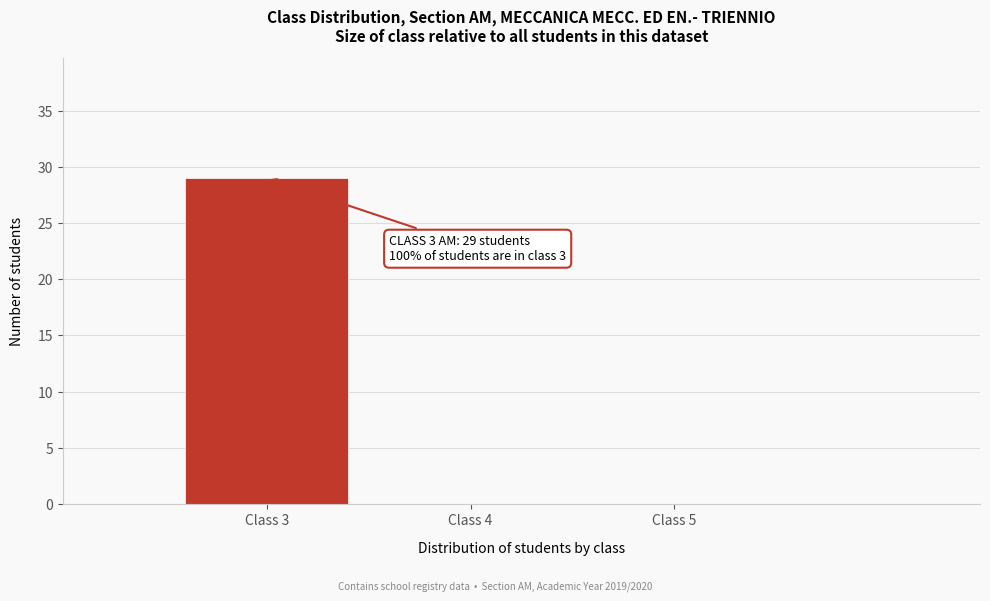

Reading right to left, extract all data points from this chart.

Class 5=0	Class 4=0	Class 3=29